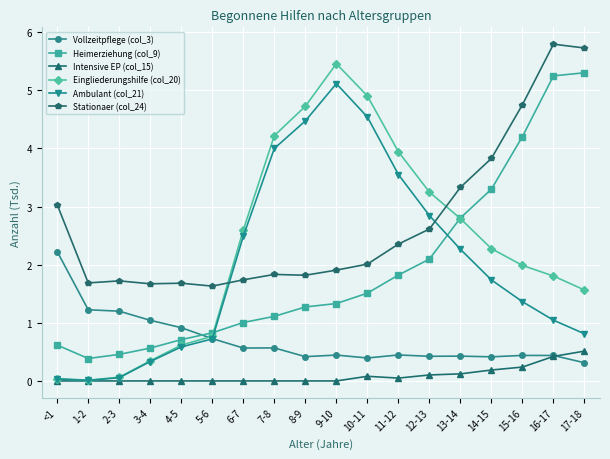

Between 3-4 and 9-10, which series saw the biggest shift?

Eingliederungshilfe (col_20)